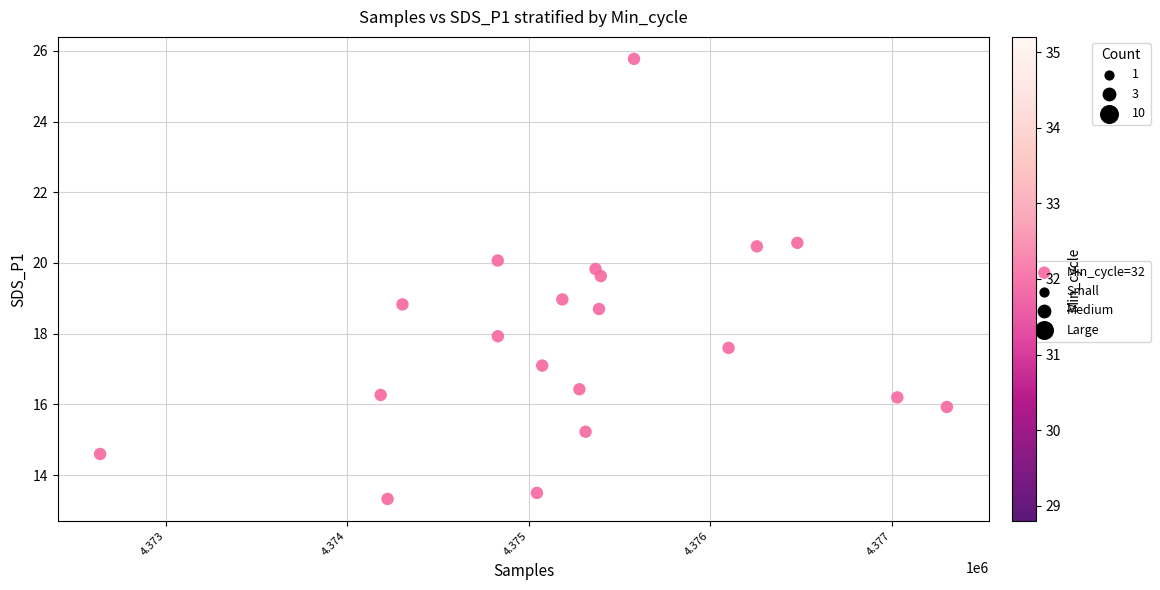

What is the range of Y values (max minus min)?

12.4